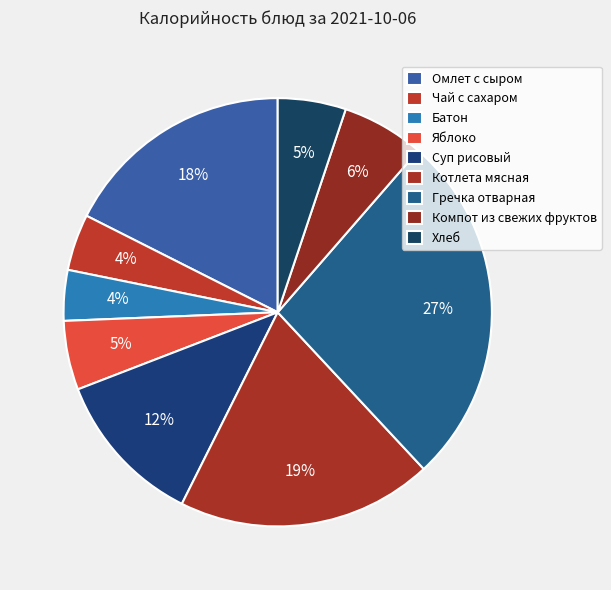

Does Хлеб represent more than half of the total?

No